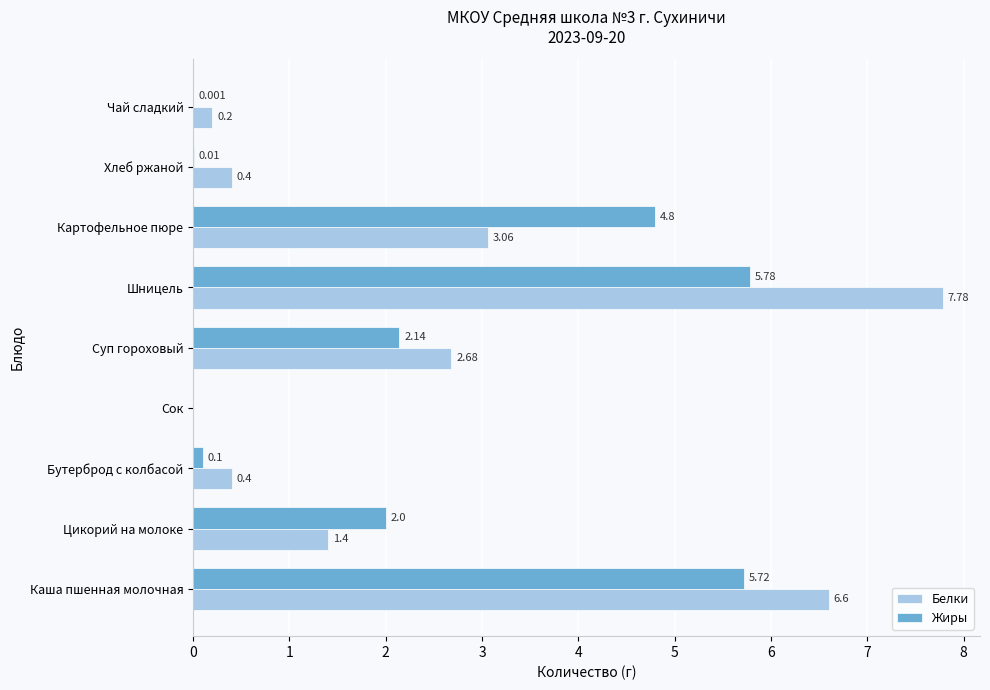

Which series has the largest total across all categories?

Белки